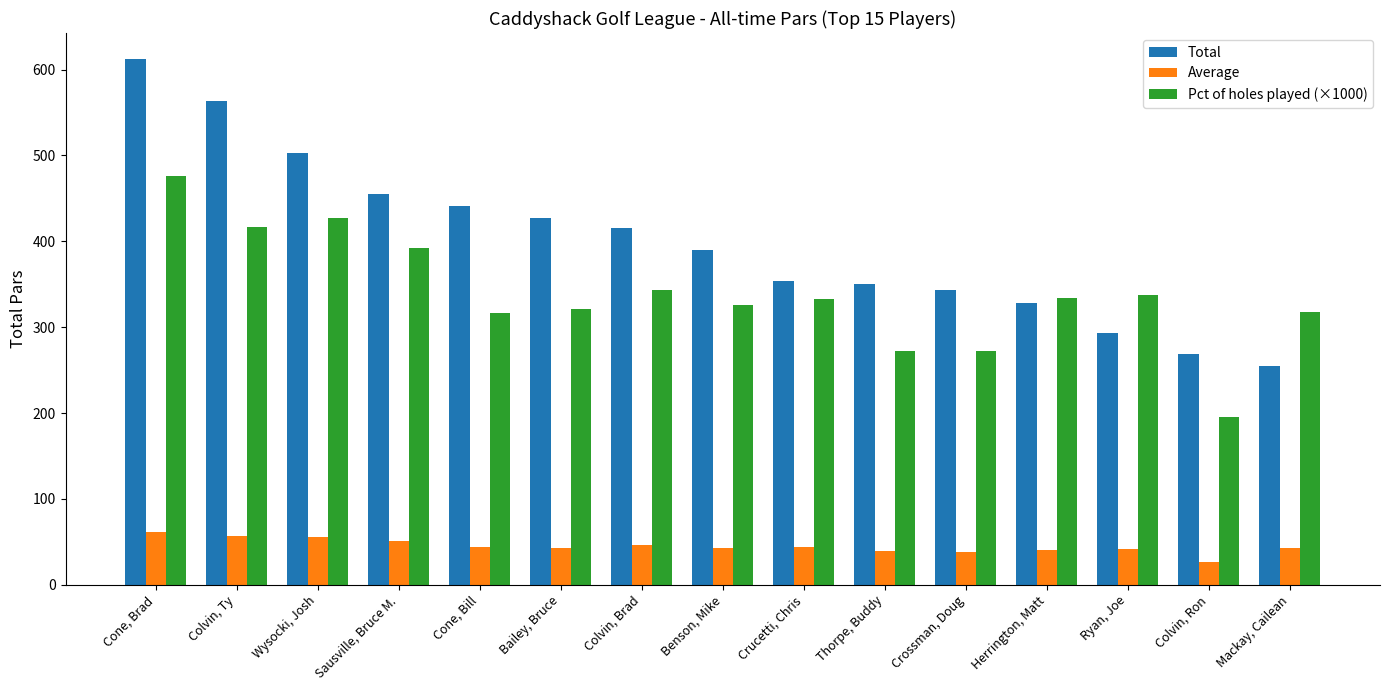

The Total series shows 472.7 at Crucetti, Chris. True or false?

False